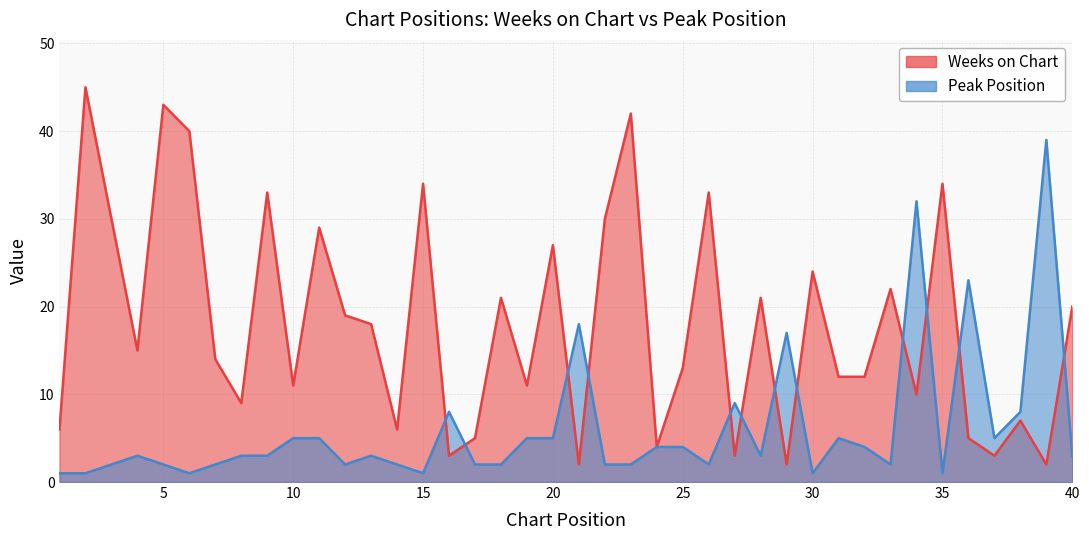

What is the sum of the Weeks on Chart values at 6 and 36?

45